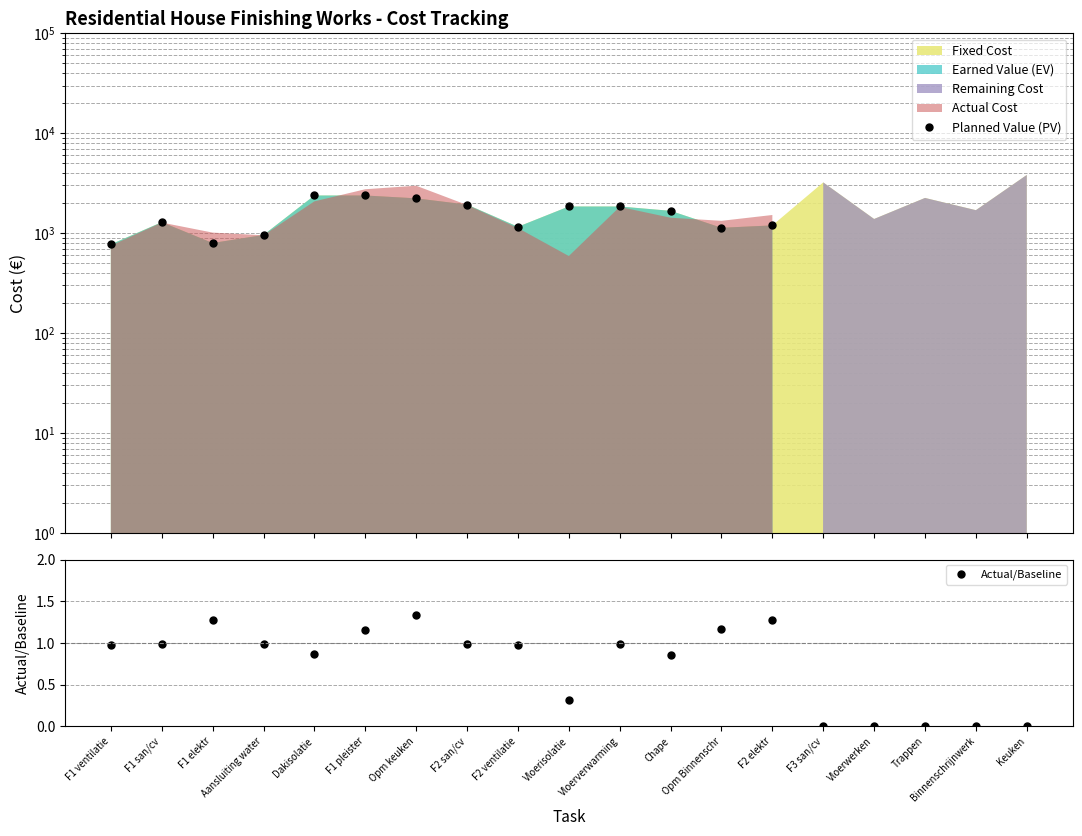

The value of Actual/Baseline at Vloerverwarming is 1.0. True or false?

True